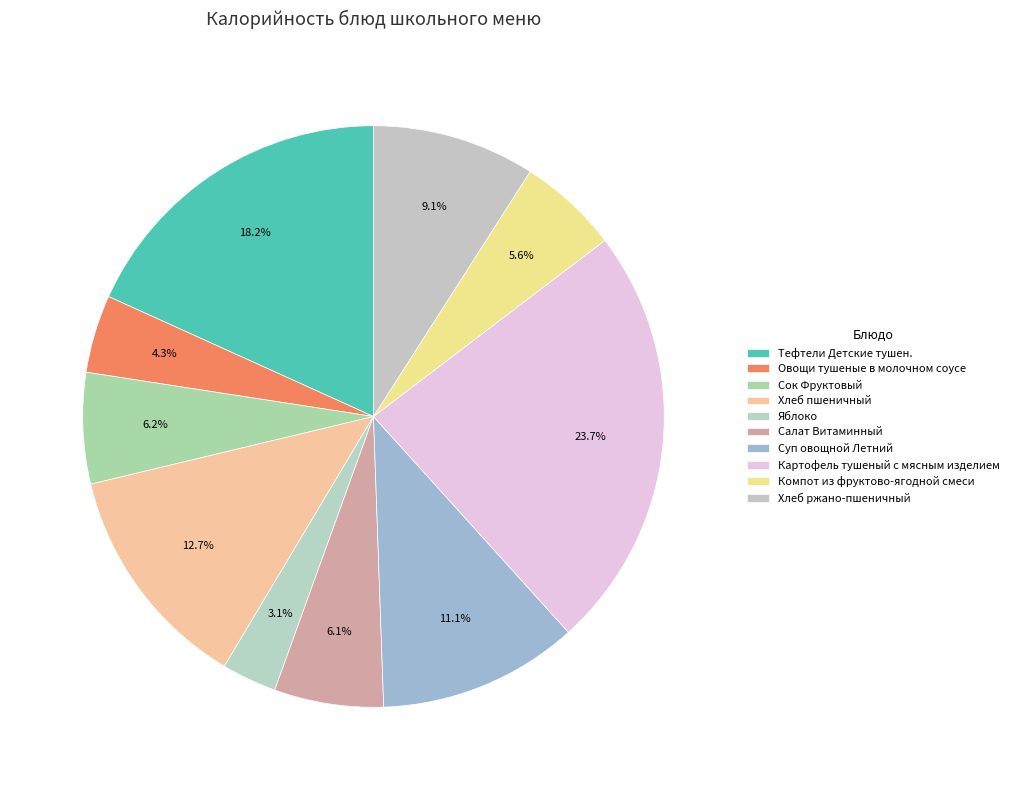

How many slices are in this pie chart?

10